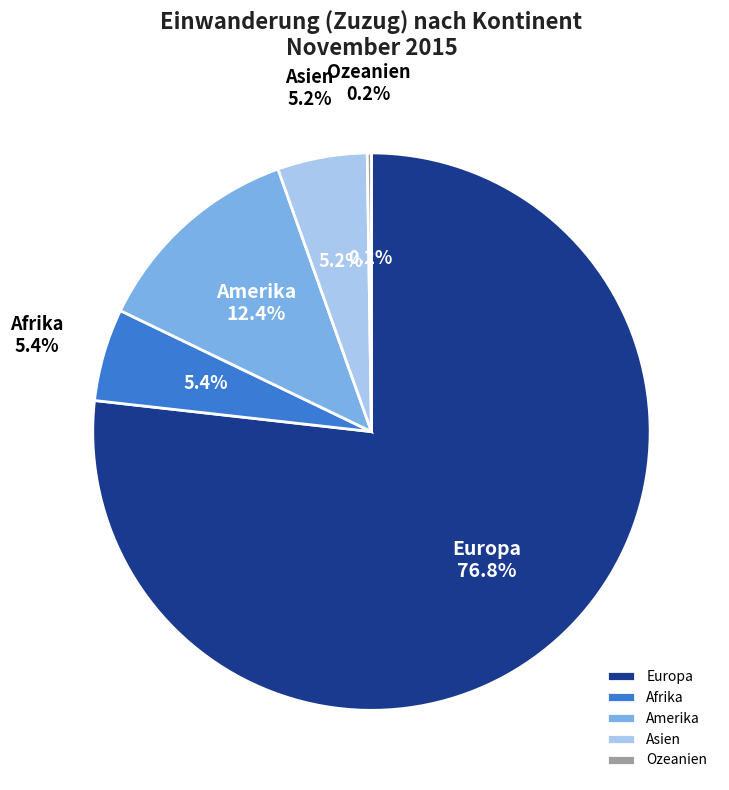

How many segments does this pie chart have?

5